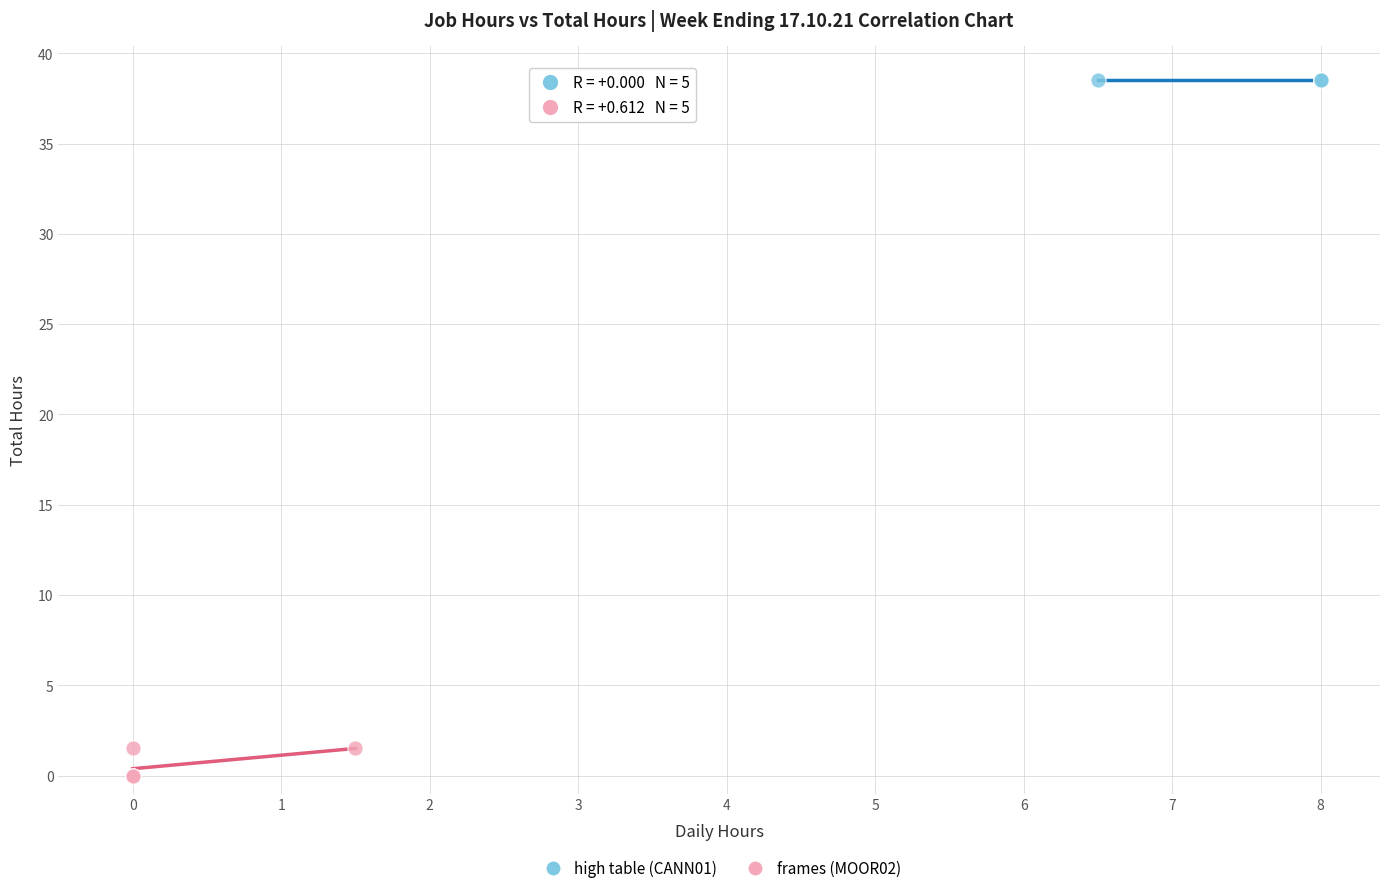

Which series reaches the maximum Y coordinate?

high table (CANN01)